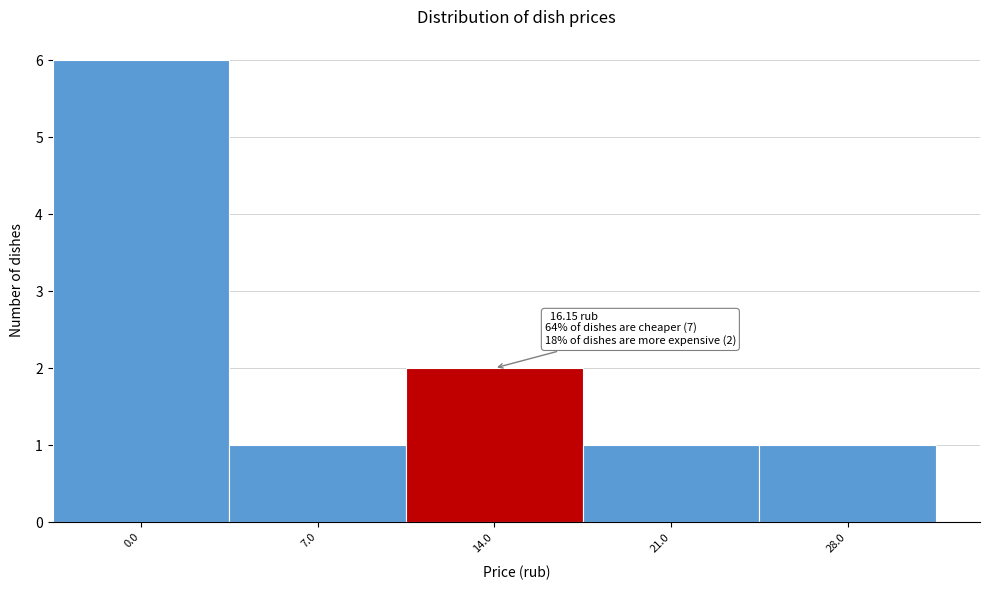

Reading left to right, what are all the values shown in this chart?

6	1	2	1	1